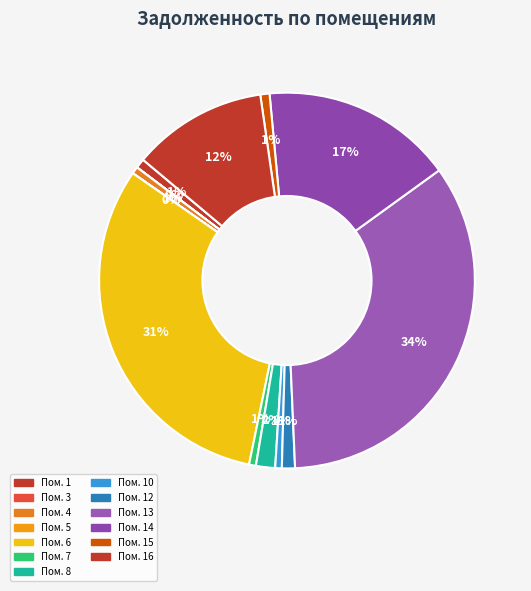

Which slice is the largest?

13